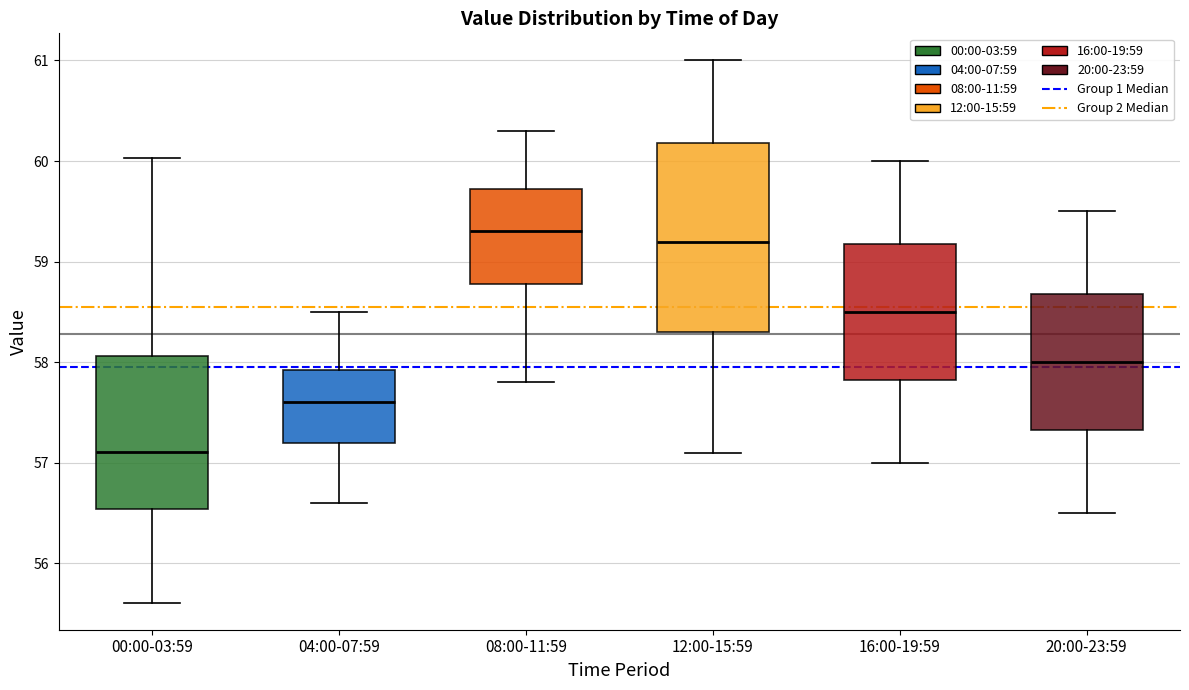

Which box is the tallest, from its lower edge to its upper edge?

12:00-15:59